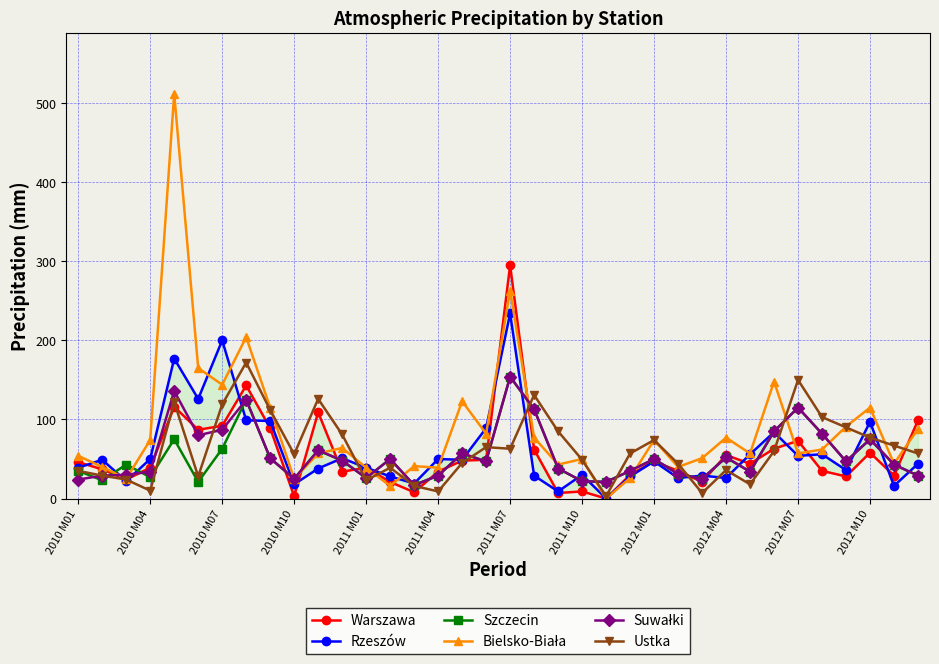

What is the spread (max minus min) of values at 25?

18